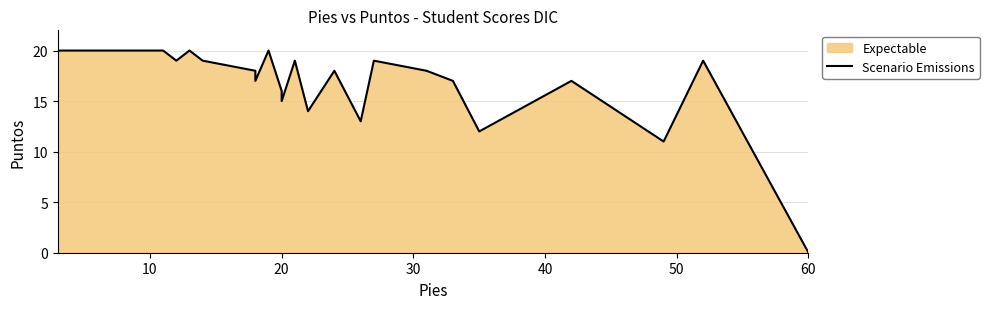

Does the chart display data point markers on the line(s)?

No